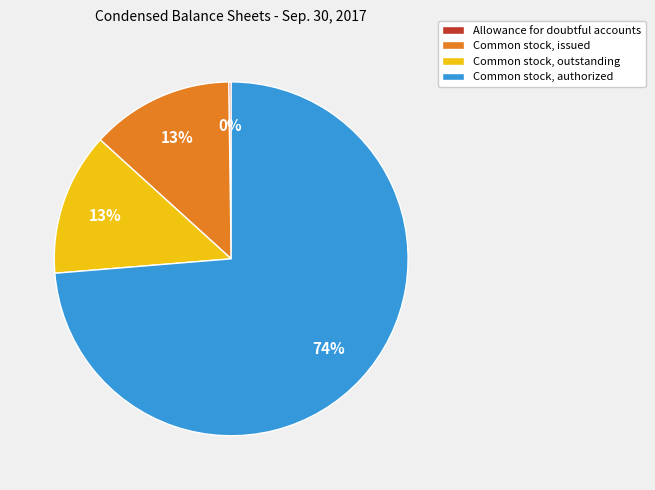

To the nearest percent, what portion does Common stock, issued represent?

13%